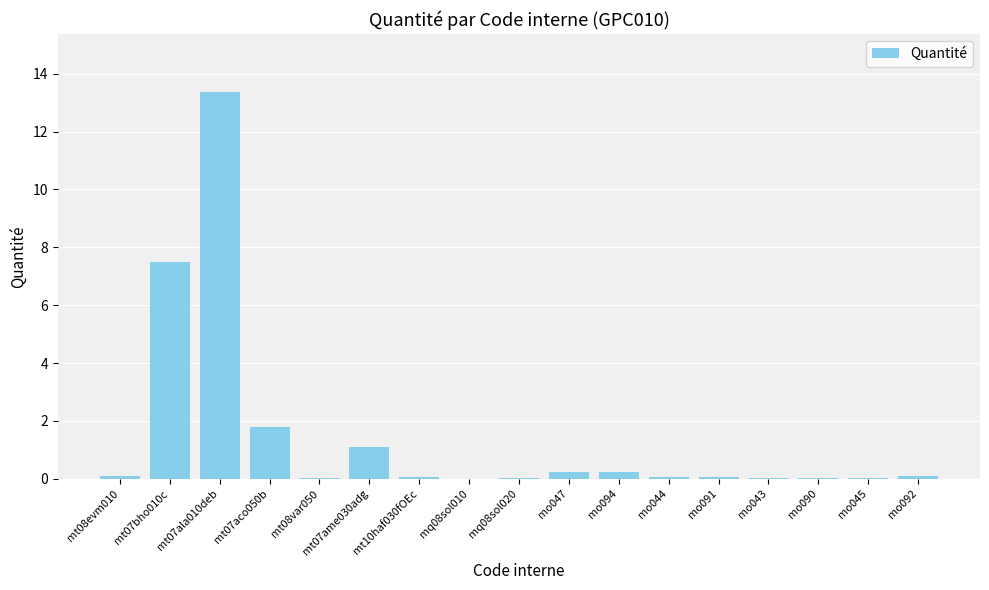

What is the average value?

1.5